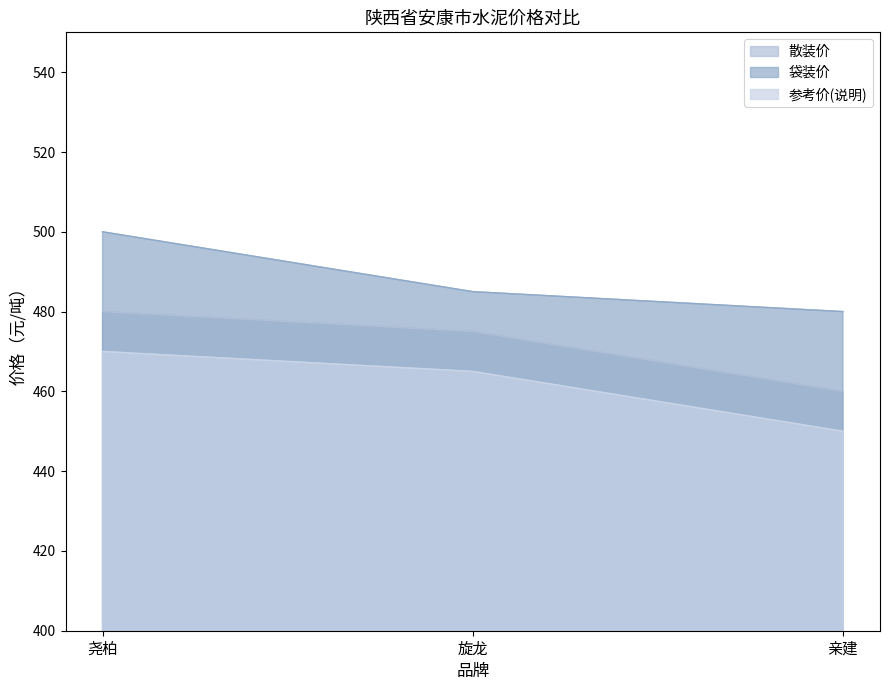

Is it true that 散装价 equals 475 at 旋龙?

True